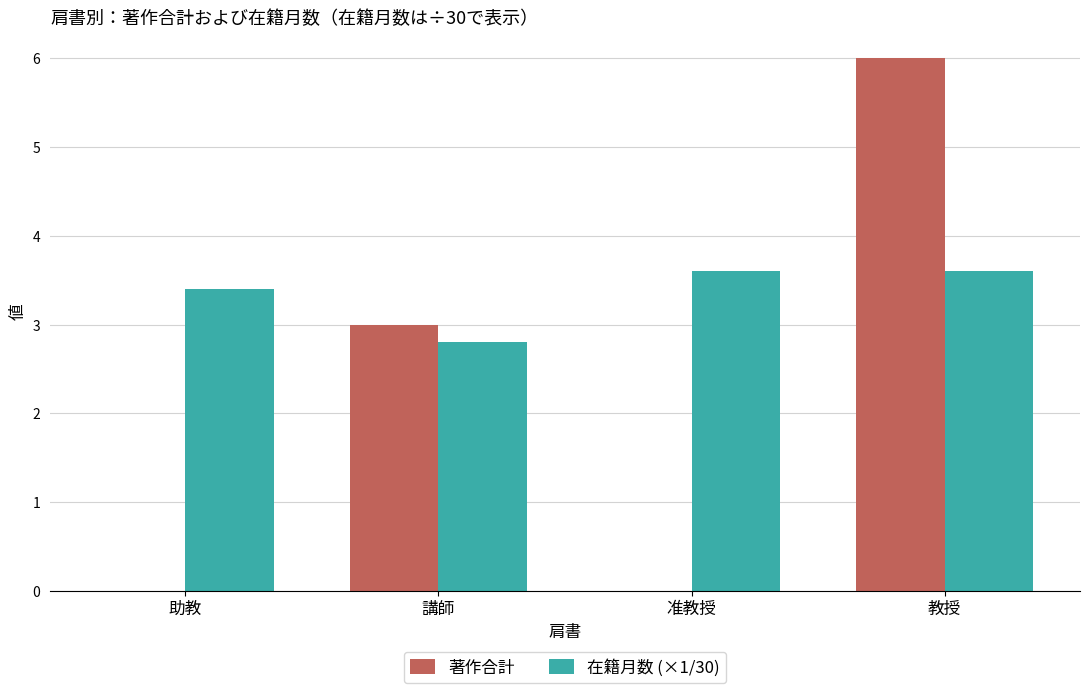

Which series has the largest total across all categories?

在籍月数 (×1/30)